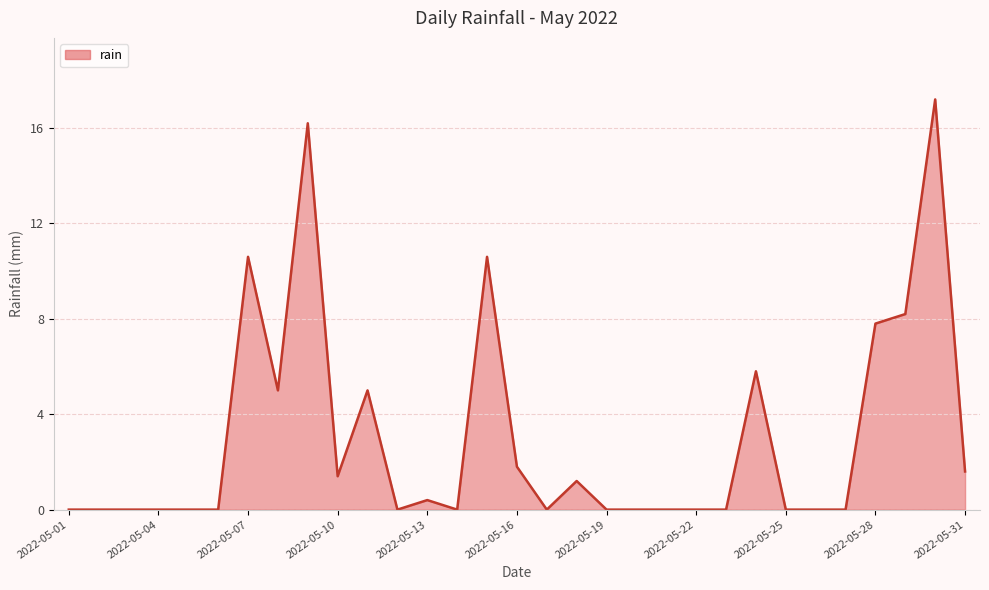

What is the maximum value shown in the chart?

17.2